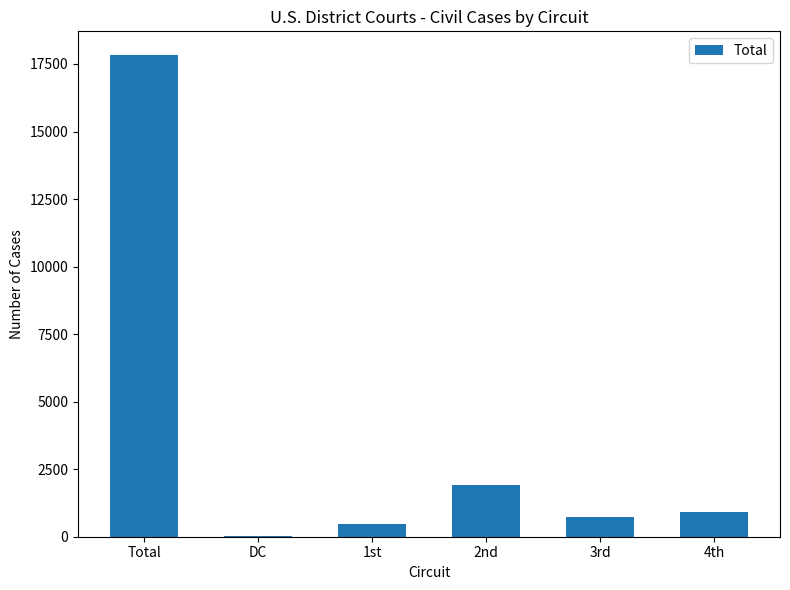

Reading left to right, what are all the values shown in this chart?

17817	9	456	1916	733	928